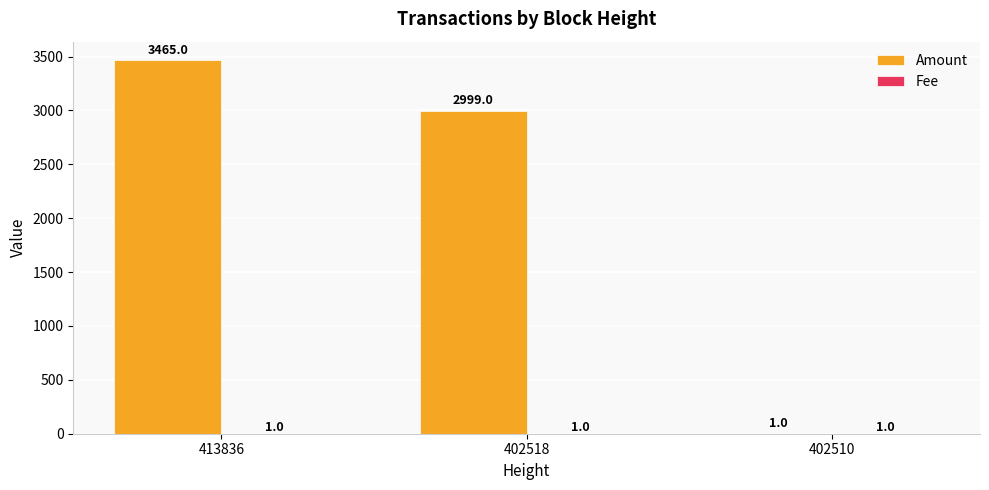

The Amount series shows 3465 at 413836. True or false?

True